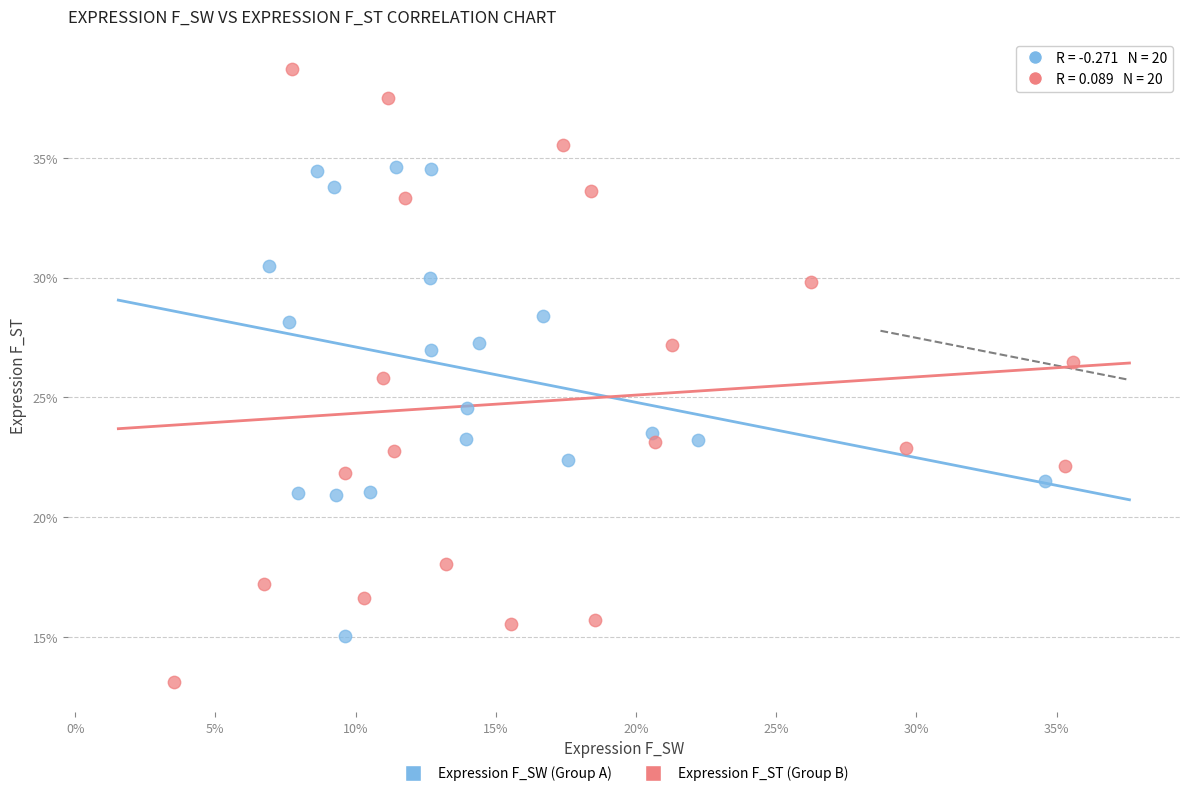

What are all the series names shown in the legend?

Expression F_SW (Group A), Expression F_ST (Group B)